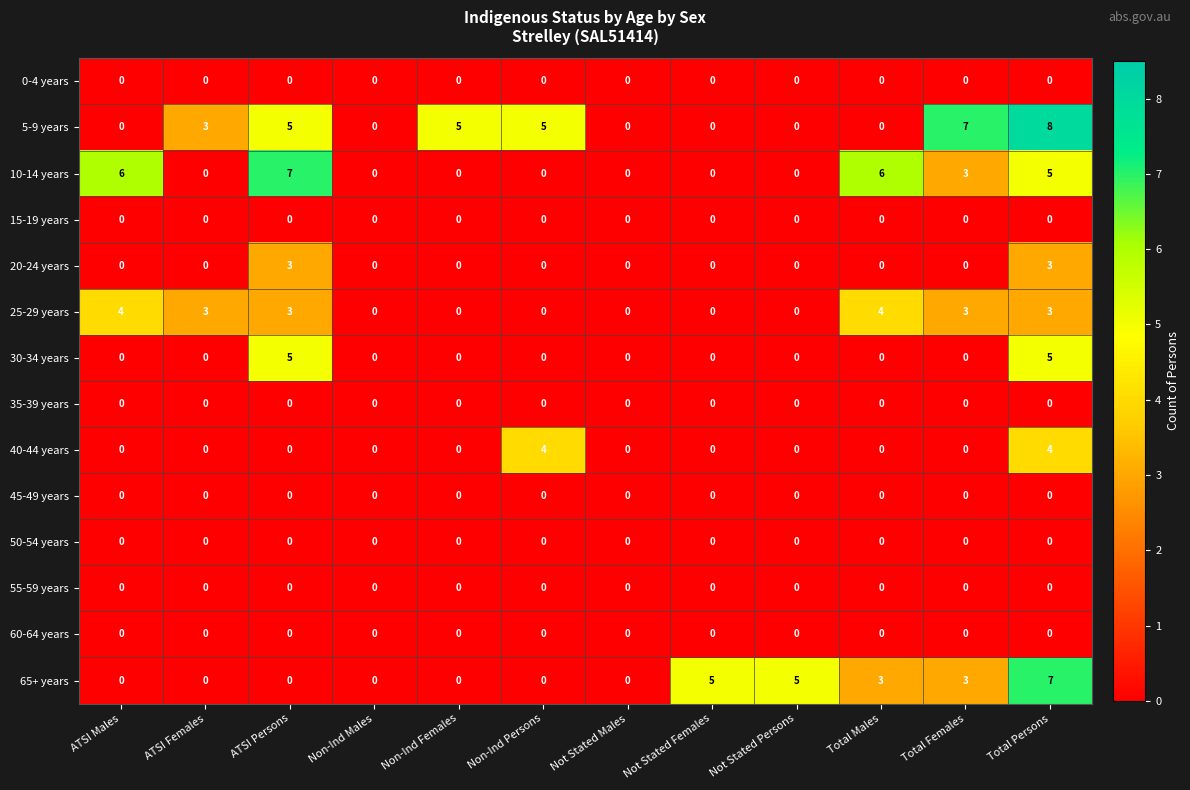

How many categories are shown in the chart?

12